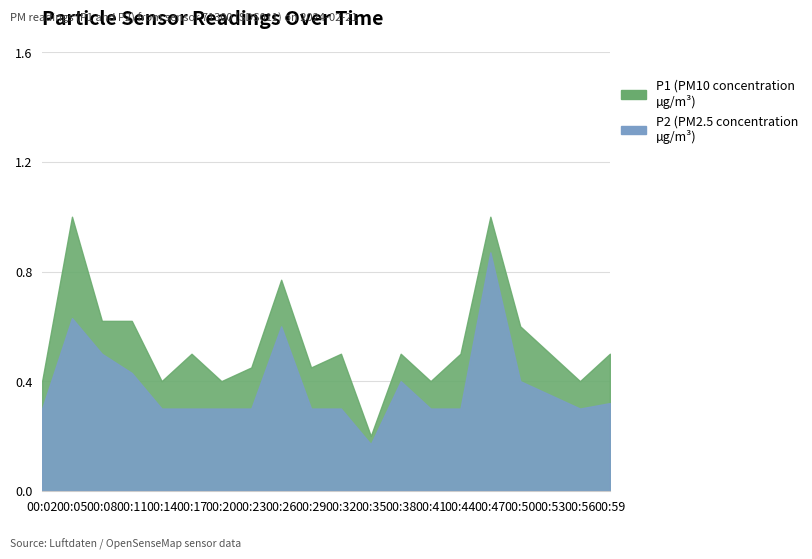

At which label is P1 closest to 0?

00:35